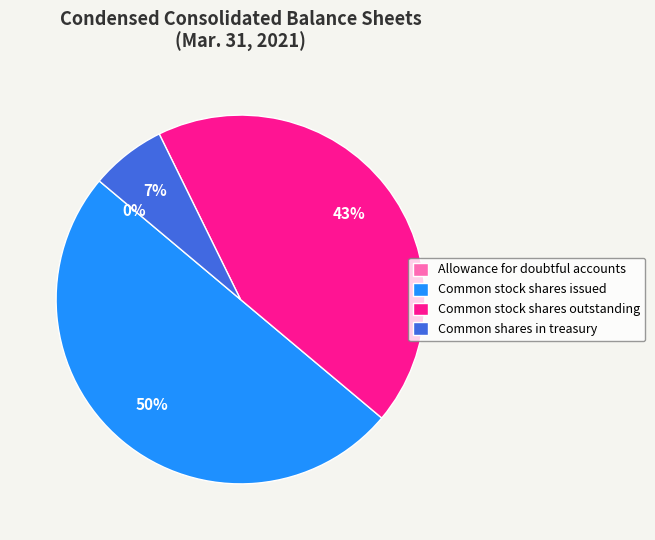

Is it true that Common shares in treasury is 1% of the pie?

False